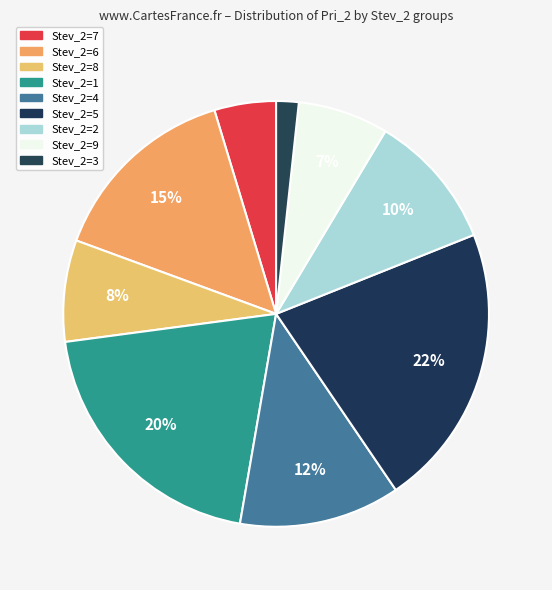

Is there any slice that represents more than half of the pie?

No